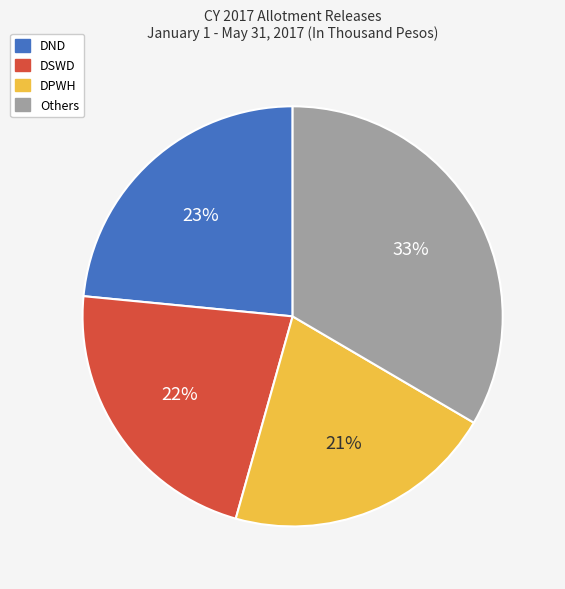

To the nearest percent, what is the average slice percentage?

25%